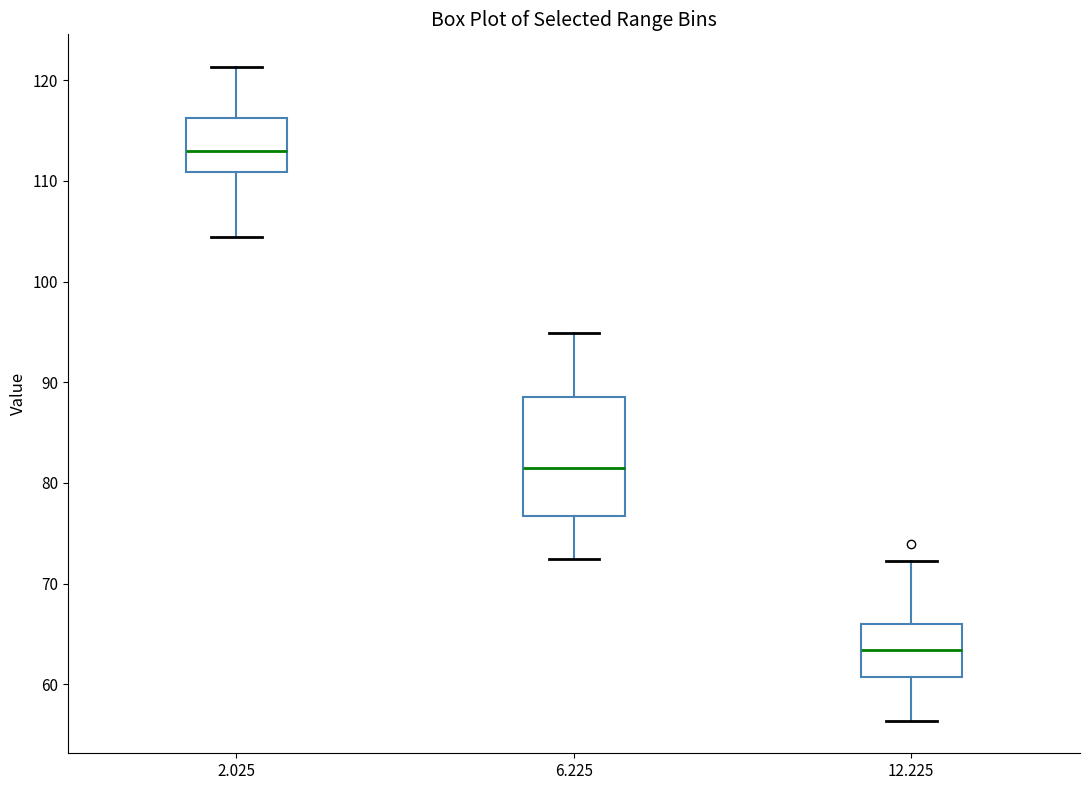

Where does the upper whisker of the box at x = 6.225 end on the y-axis? The values are not printed on the chart, so give them approximately, as read against the axis.

95